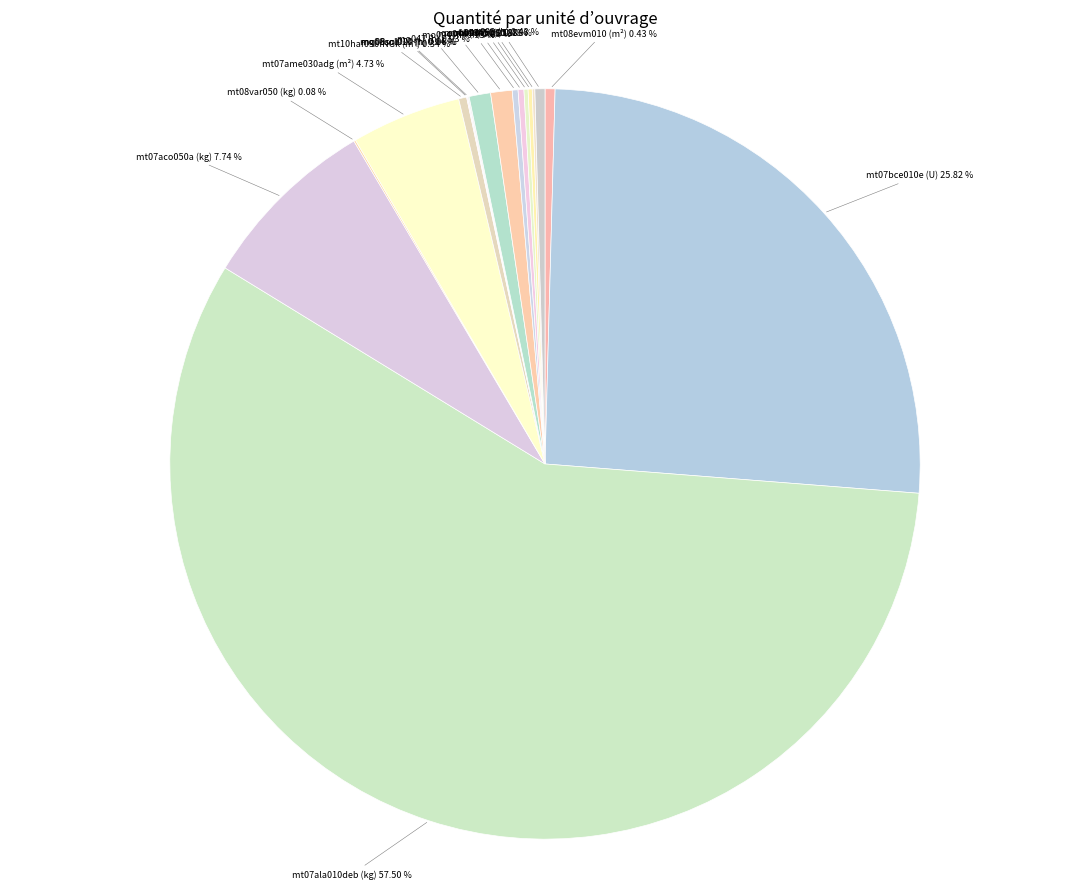

Which slice is the largest?

mt07ala010deb (kg)